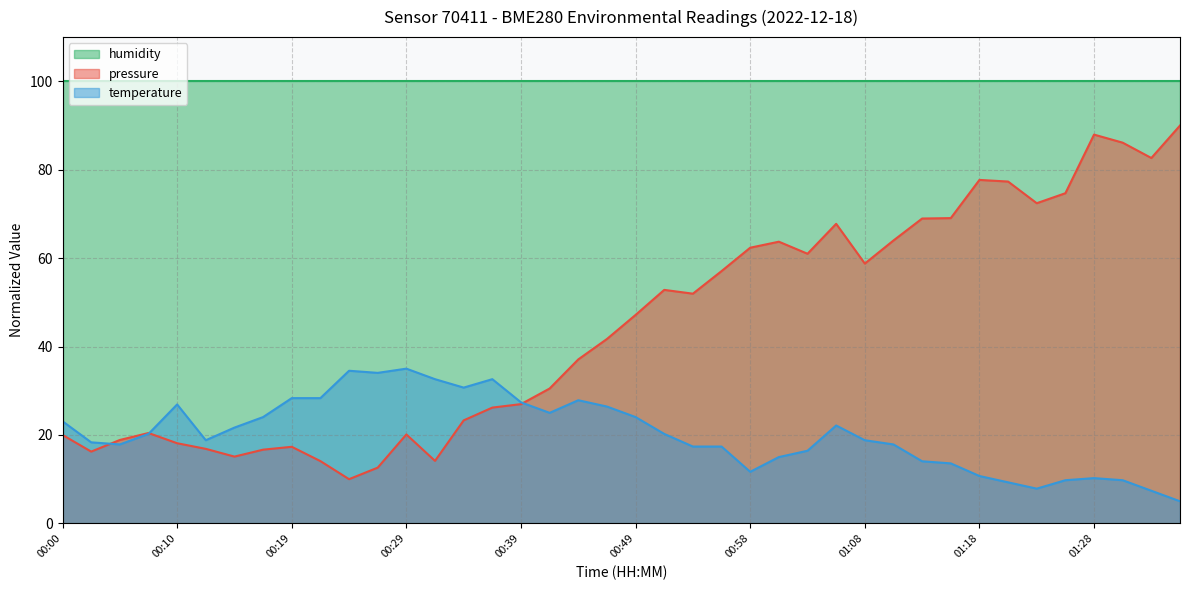

The value of pressure at 01:25 is 129.6. True or false?

False